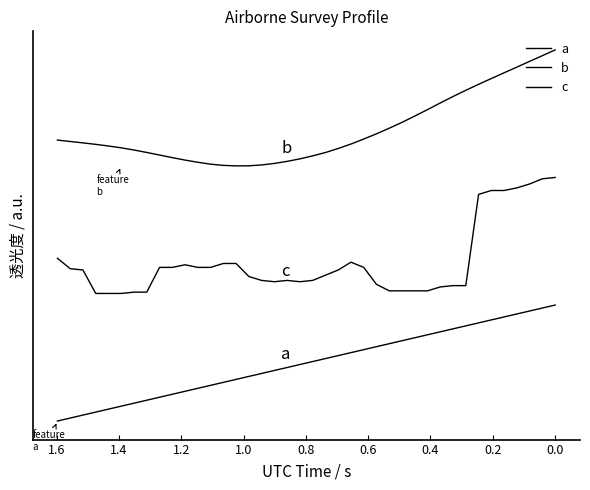

Which series has the largest total across all categories?

b